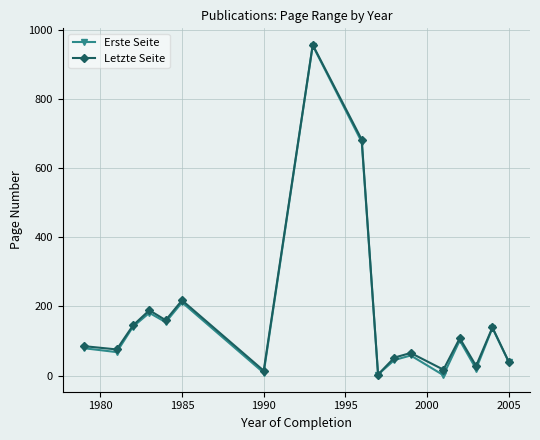

What is the value of the Letzte Seite point at the 4th from the left?

188.8